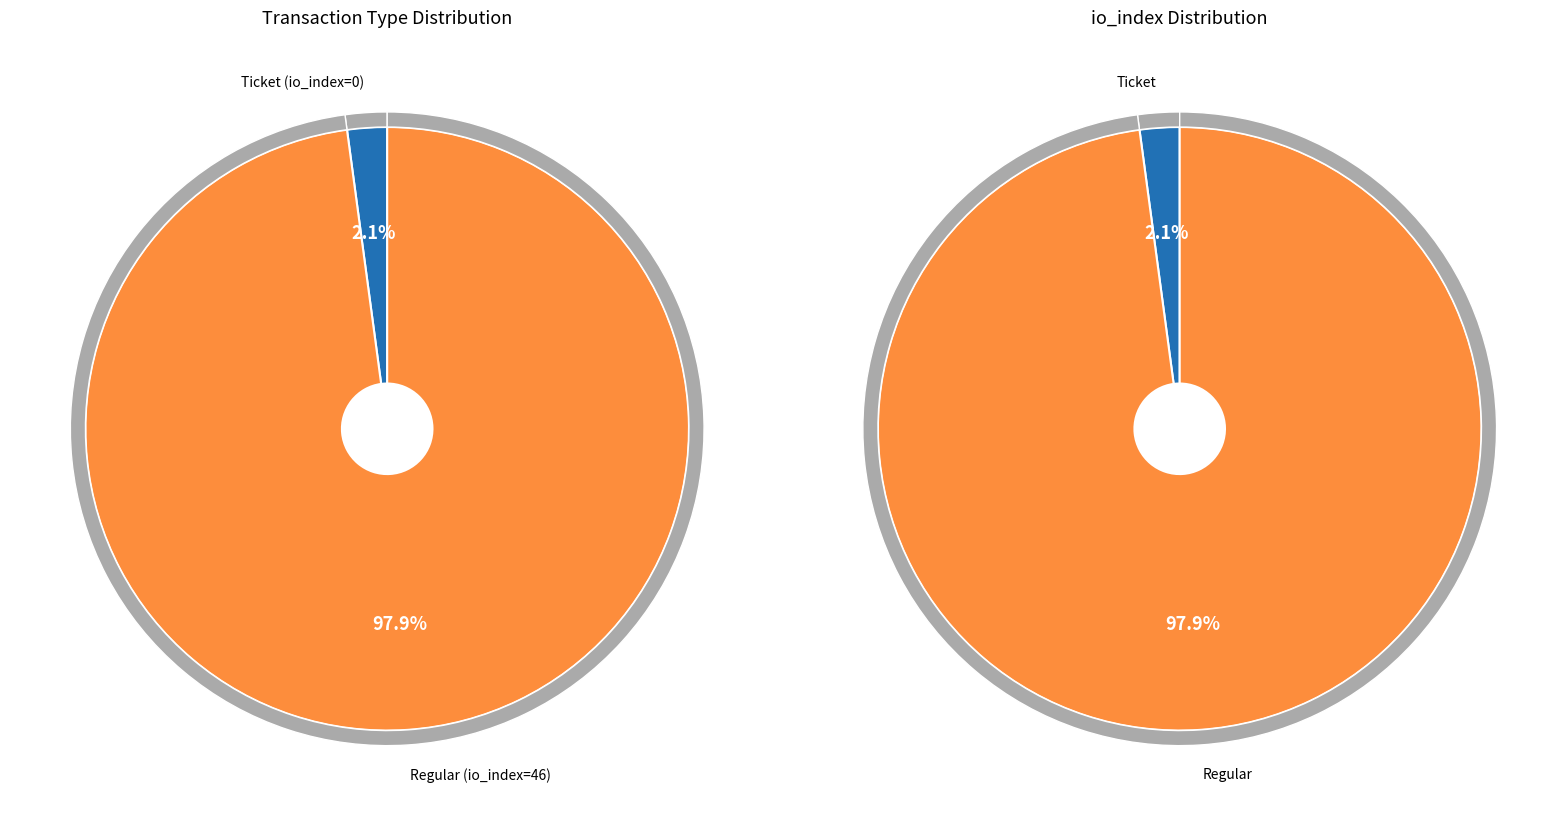

Is there a majority slice in this chart?

Yes